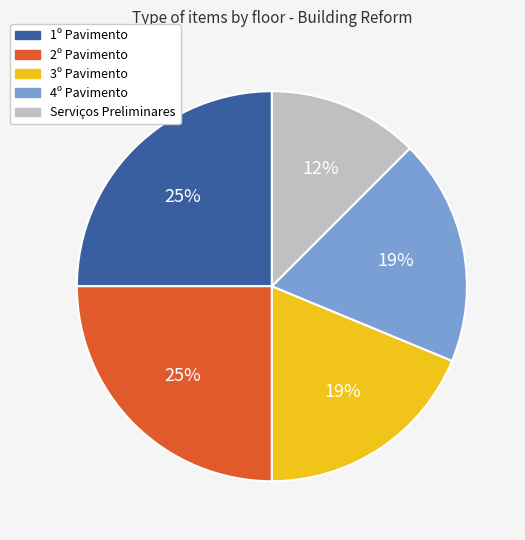

Which has a higher value, 1º Pavimento or Serviços Preliminares?

1º Pavimento